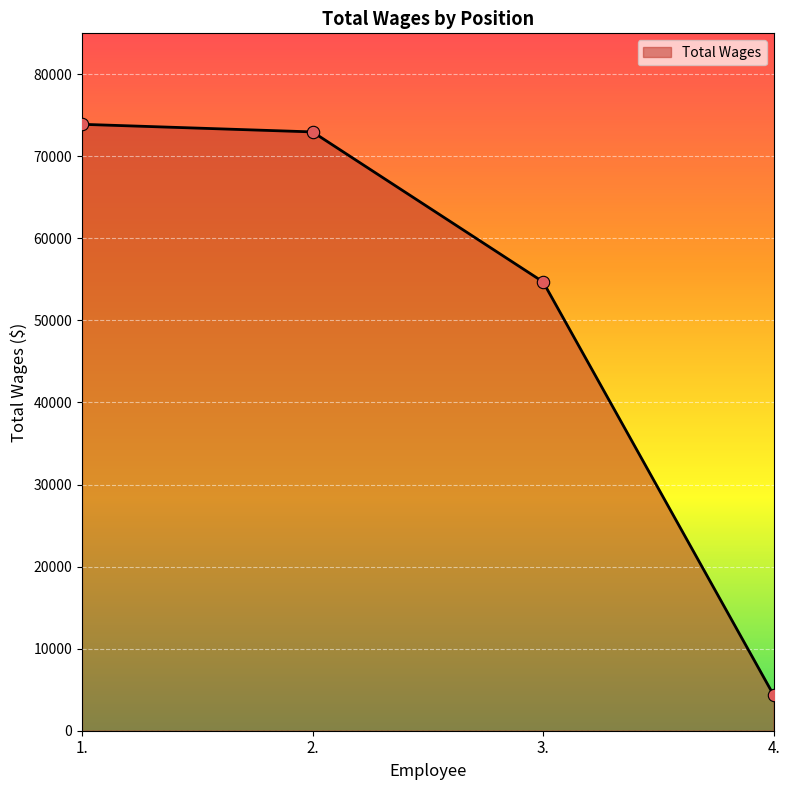

Between 2. and 3., which is larger?

2.